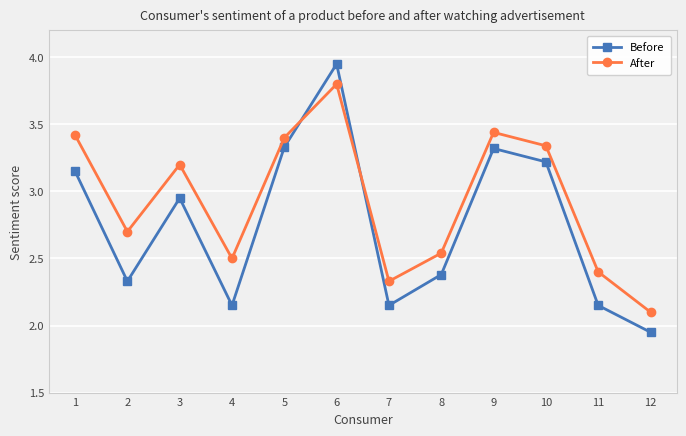

What is the average value of the Before series?

2.8